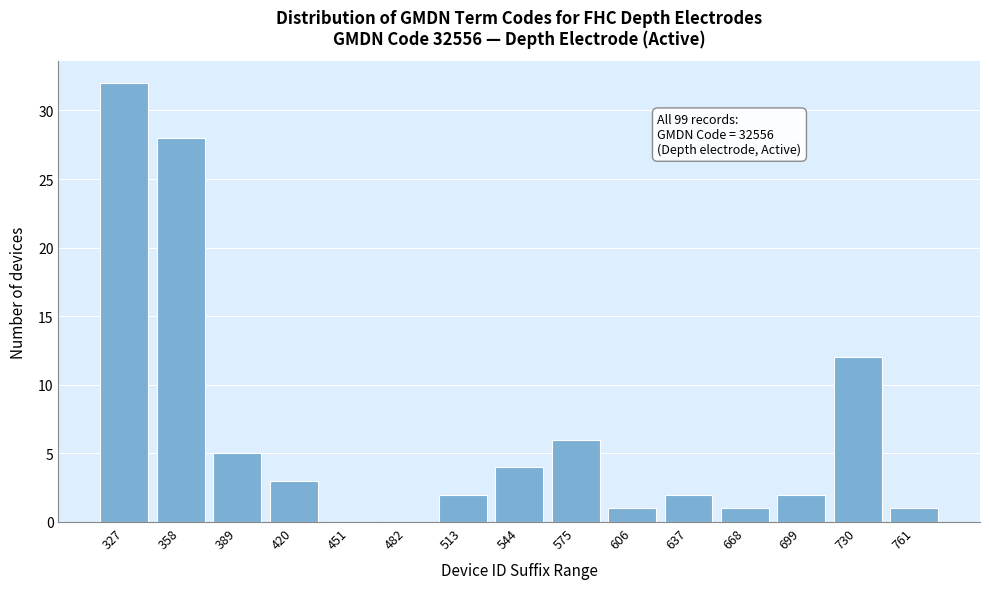

Reading left to right, what are all the values shown in this chart?

327=32	358=28	389=5	420=3	451=0	482=0	513=2	544=4	575=6	606=1	637=2	668=1	699=2	730=12	761=1